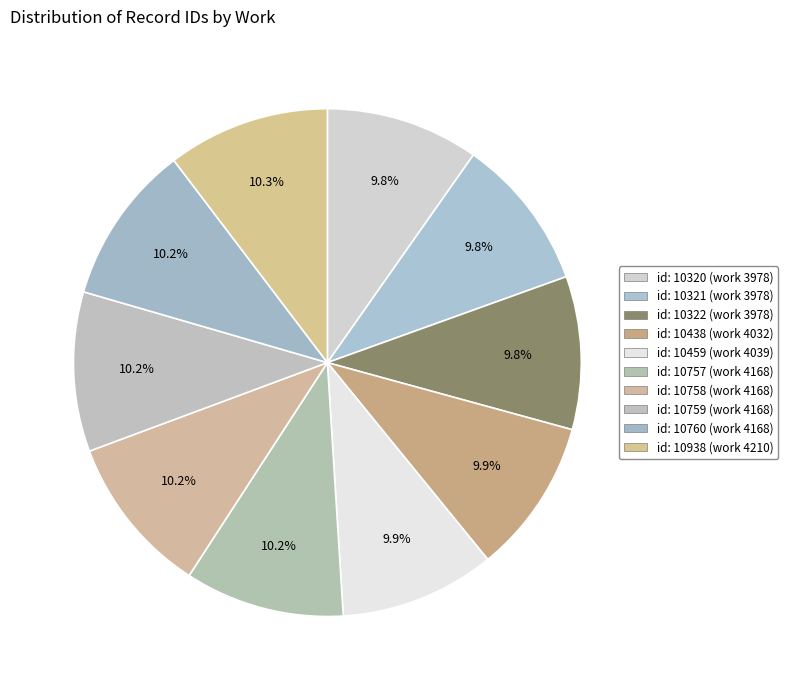

How many segments does this pie chart have?

10